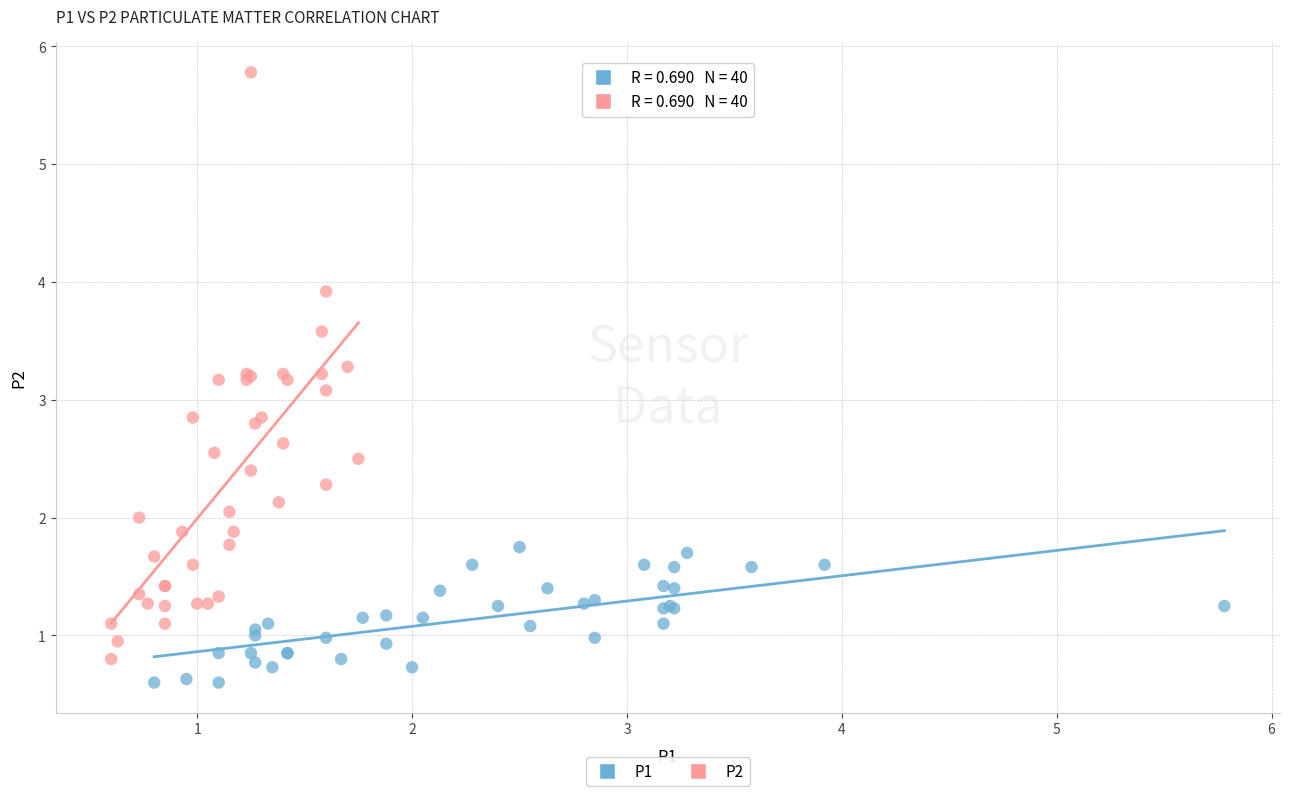

Which series contains the lowest Y value?

P1